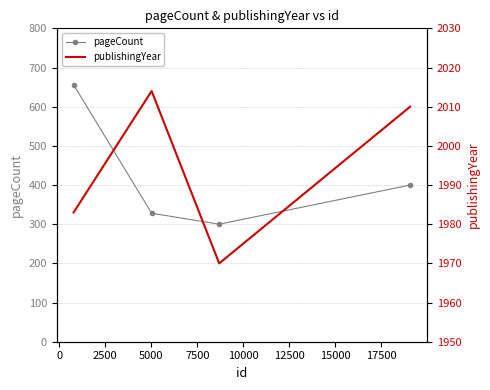

True or false: pageCount and publishingYear cross at least once.

False